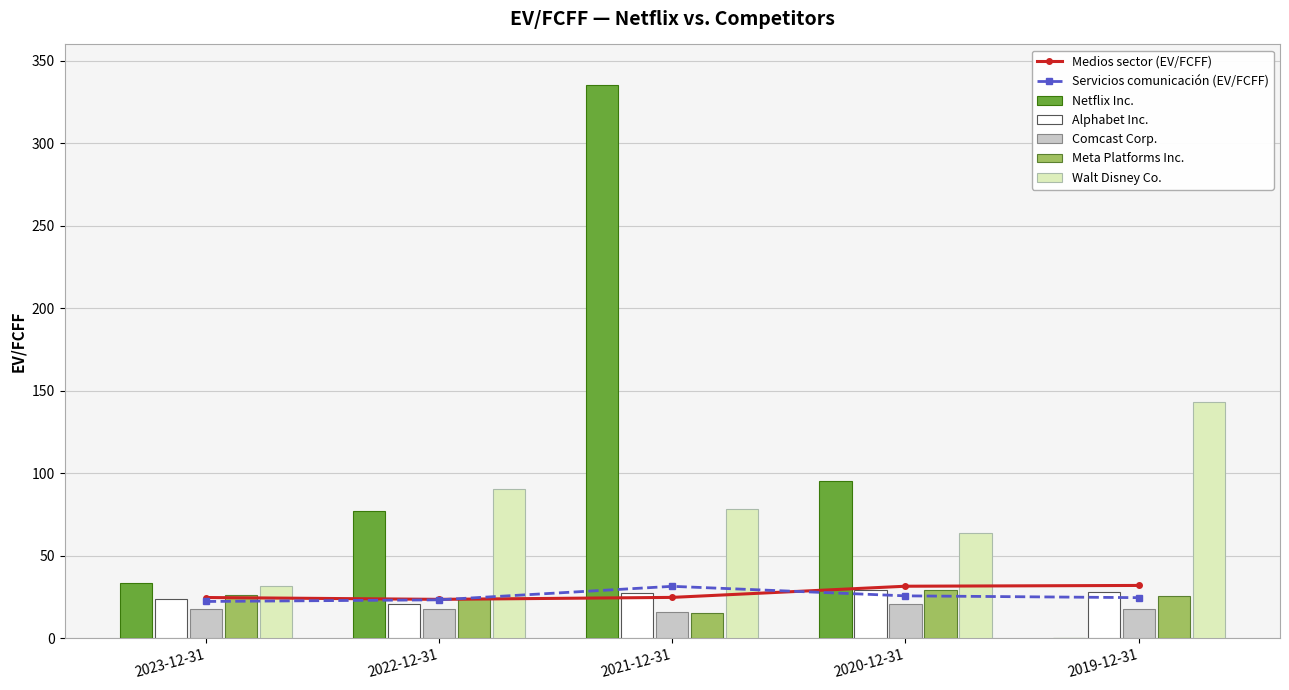

List the labels in order of Meta Platforms Inc. value, smallest first.

2021-12-31, 2022-12-31, 2019-12-31, 2023-12-31, 2020-12-31